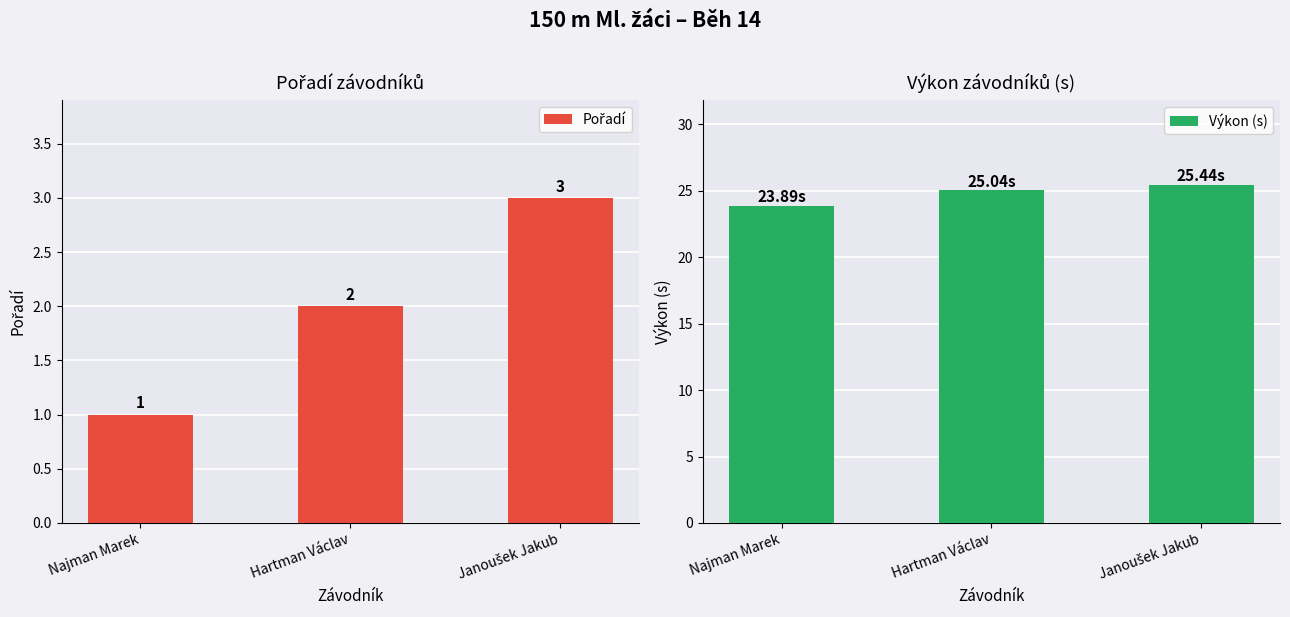

What is the minimum value shown in the chart?

1.0